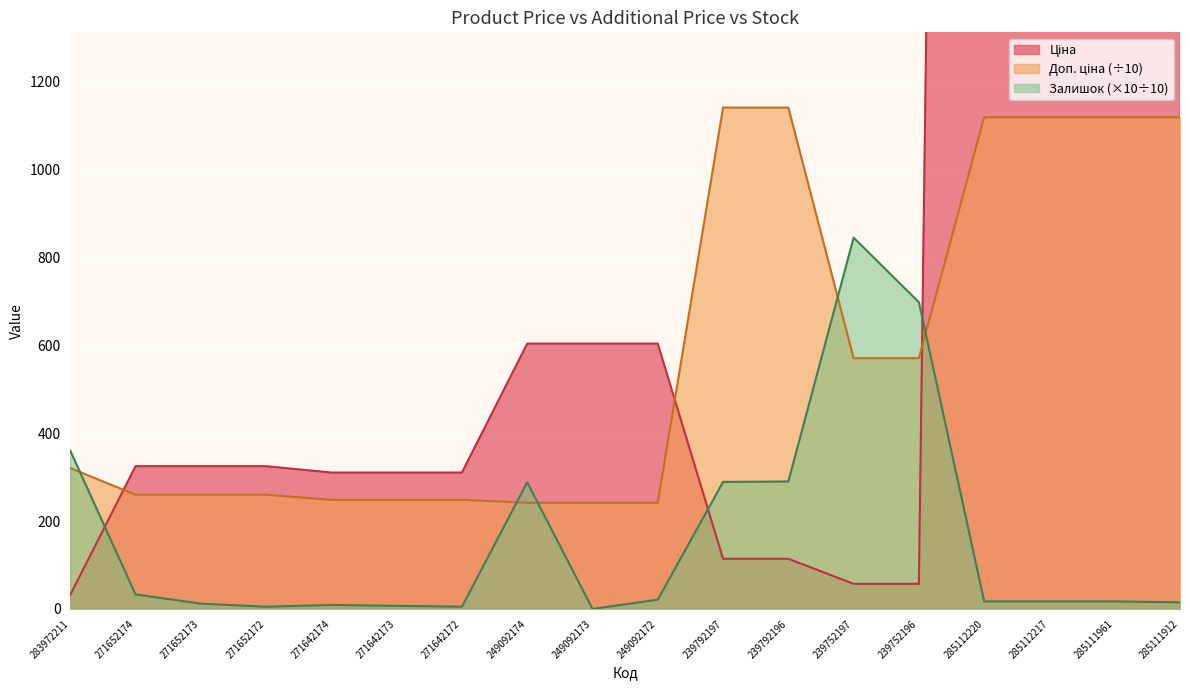

List the series in order of their overall mean, highest first.

Ціна, Доп. ціна, Залишок